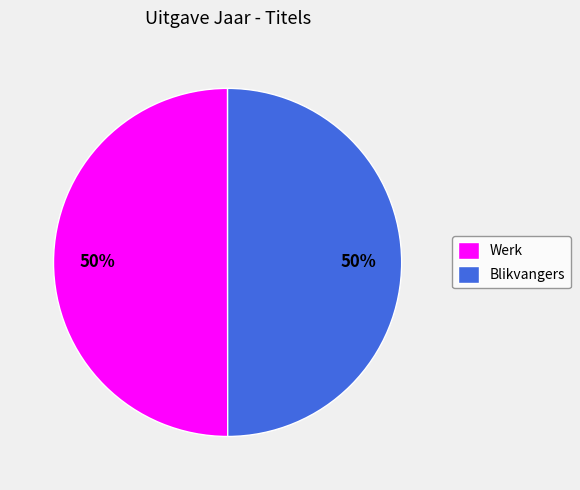

Combined, do Blikvangers and Werk account for over 50%?

Yes